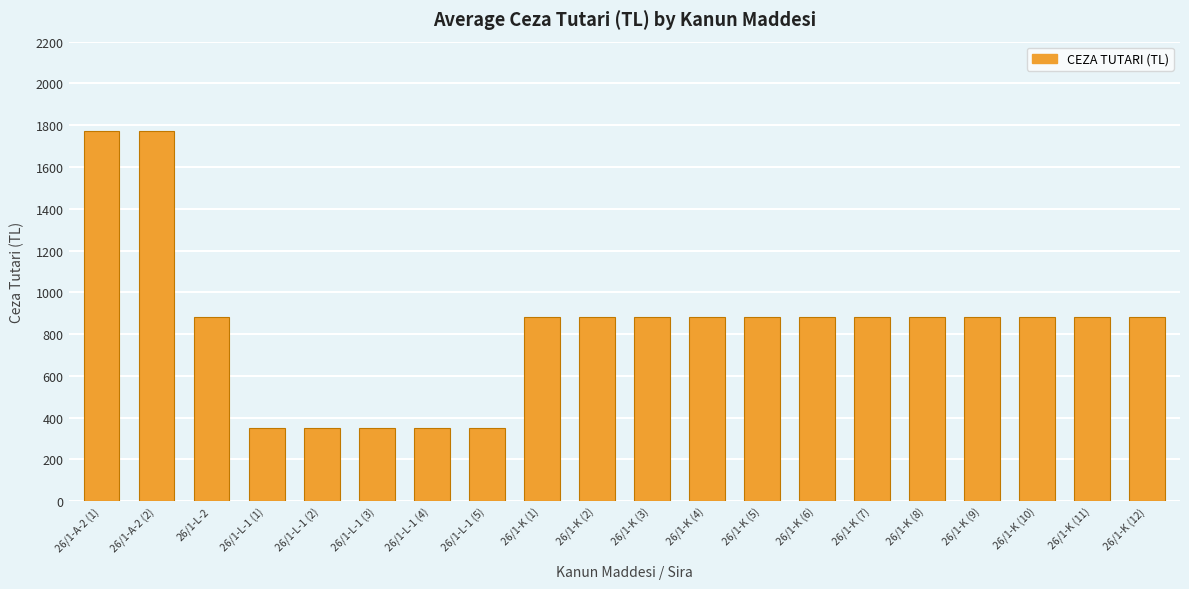

Does the chart contain any negative values?

No